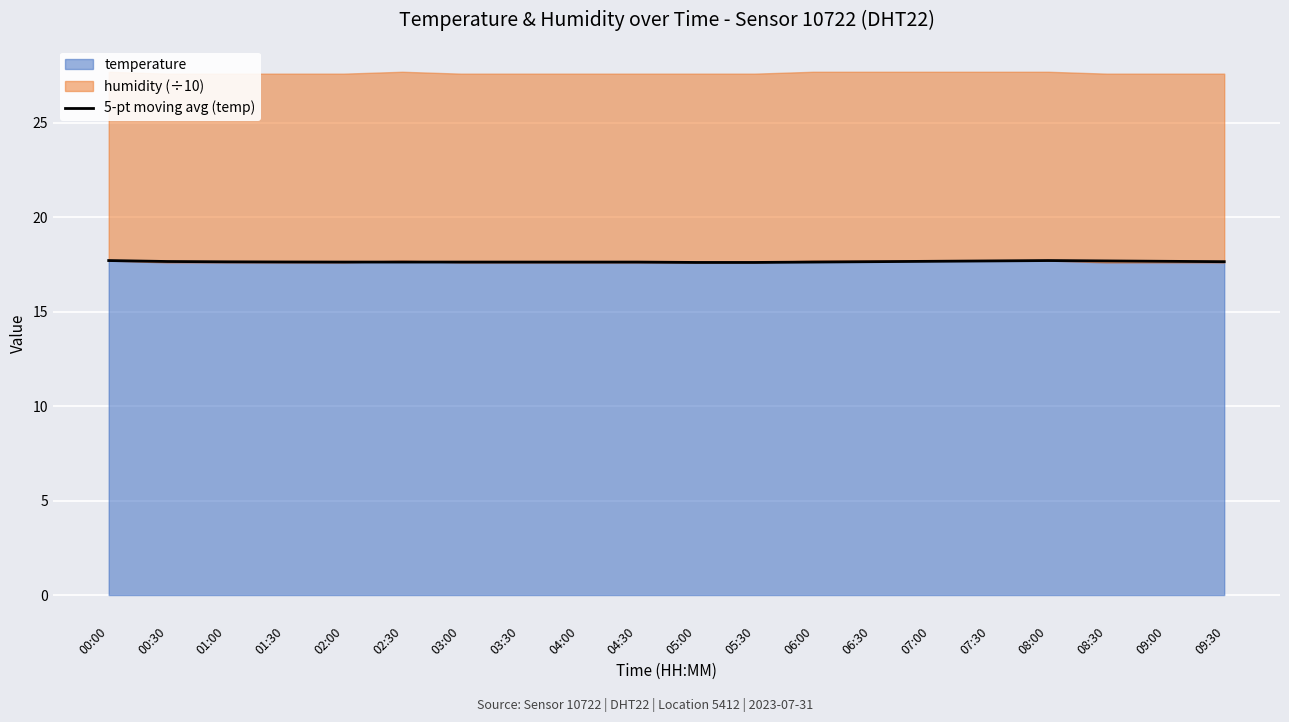

How many points are higher than both their immediate neighbors (excluding endpoints)?

1